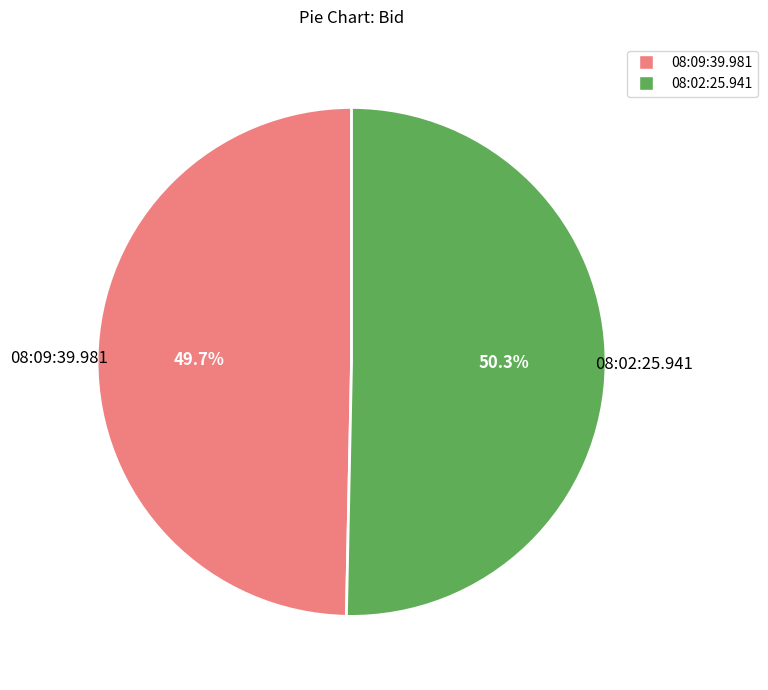

Is the sum of 08:02:25.941 and 08:09:39.981 greater than half?

Yes